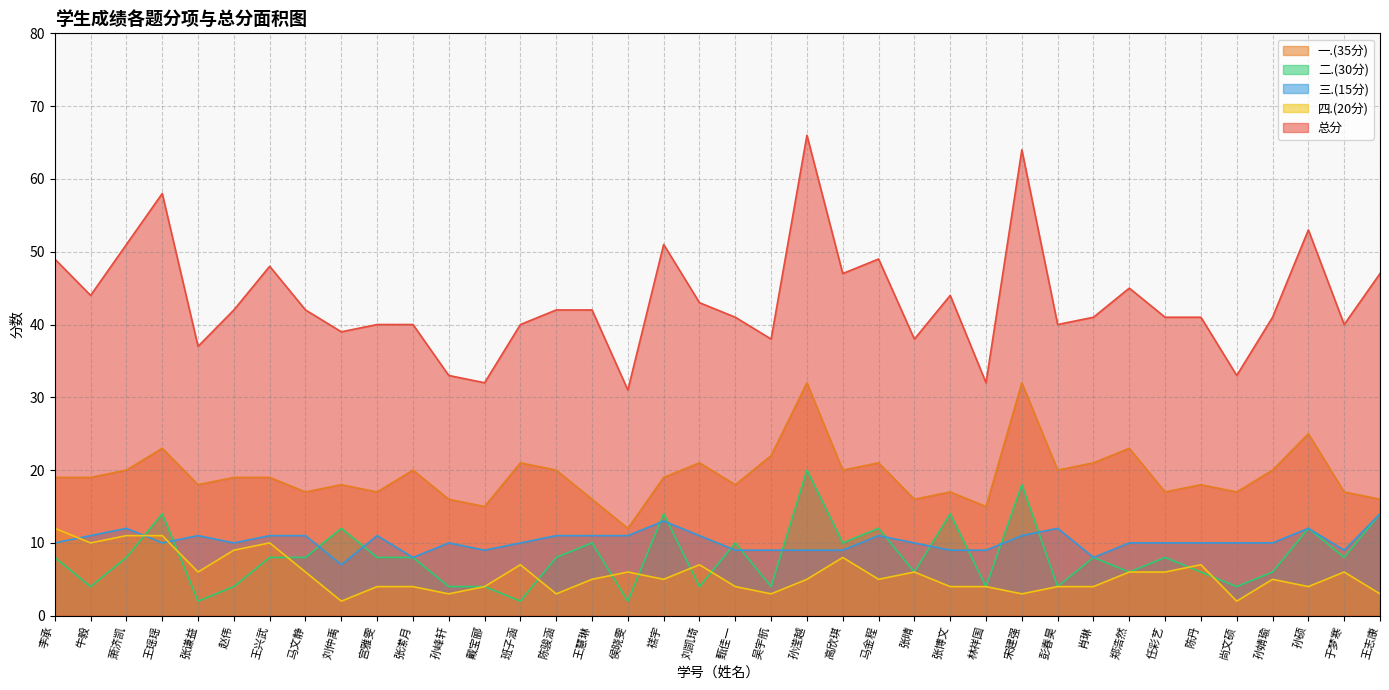

How many lines are shown in the chart?

5